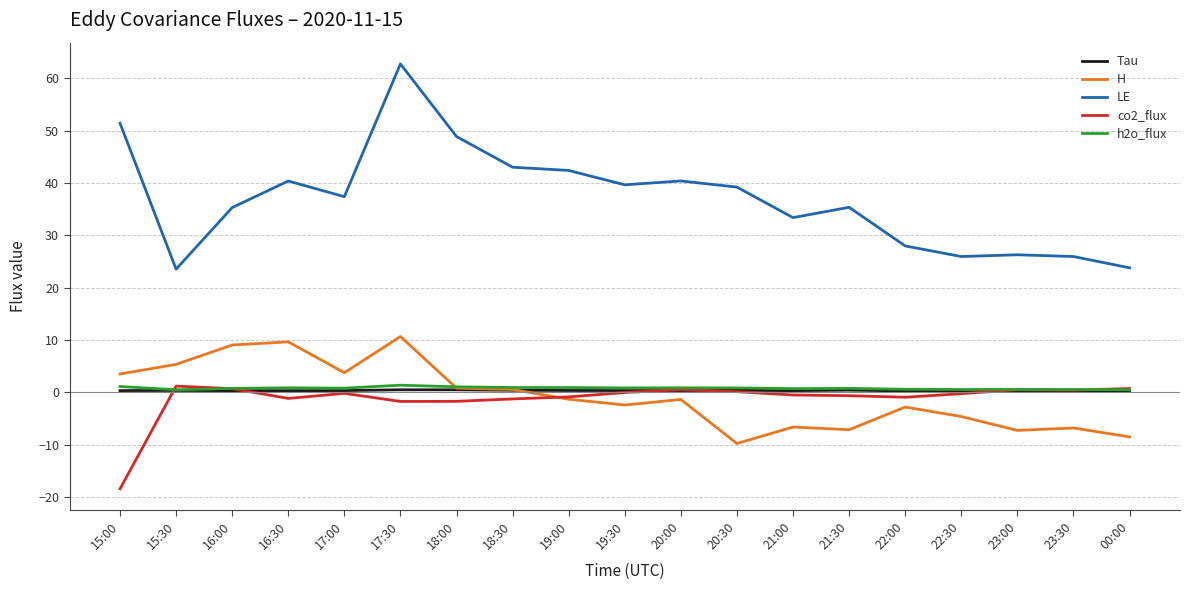

What is the difference between the co2_flux values at 23:30 and 20:30?

0.3